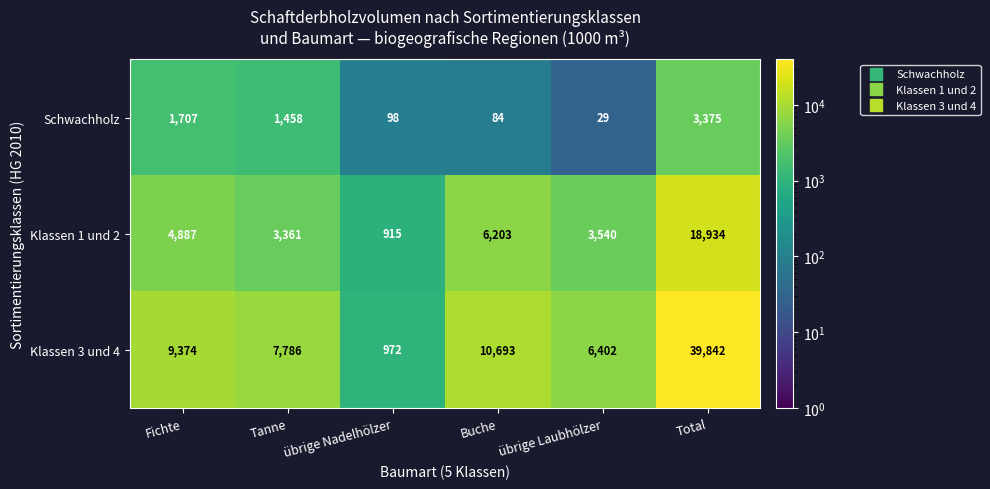

List the series in order of their peak value, lowest first.

Schwachholz, Klassen 1 und 2, Klassen 3 und 4